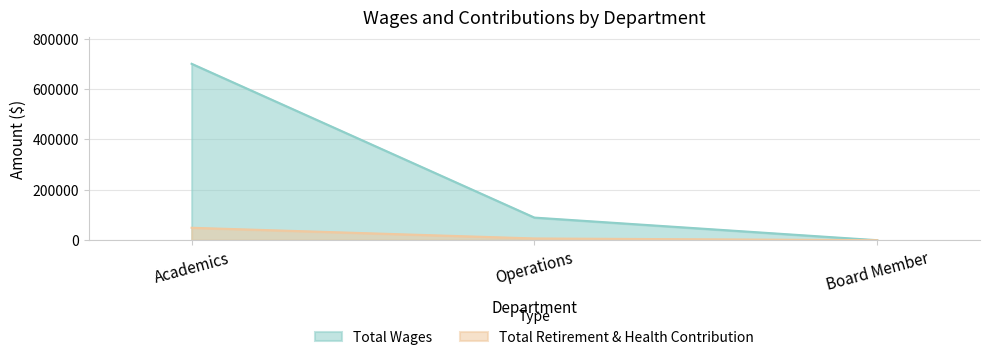

What are all the series names shown in the legend?

Total Wages, Total Retirement & Health Contribution